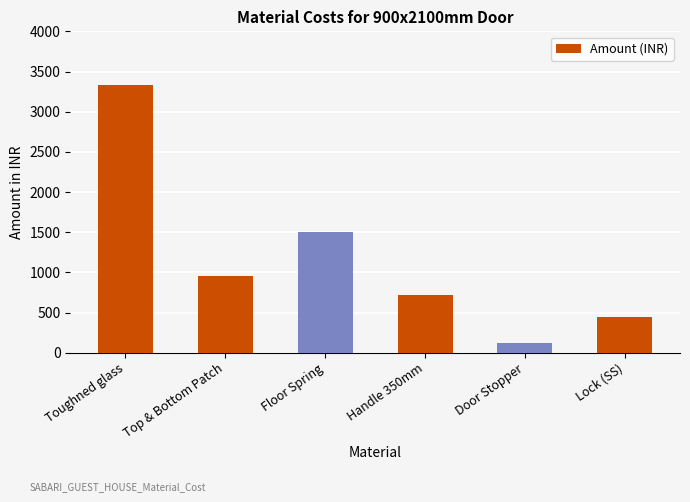

What is the label of the 3rd bar from the right?

Handle 350mm